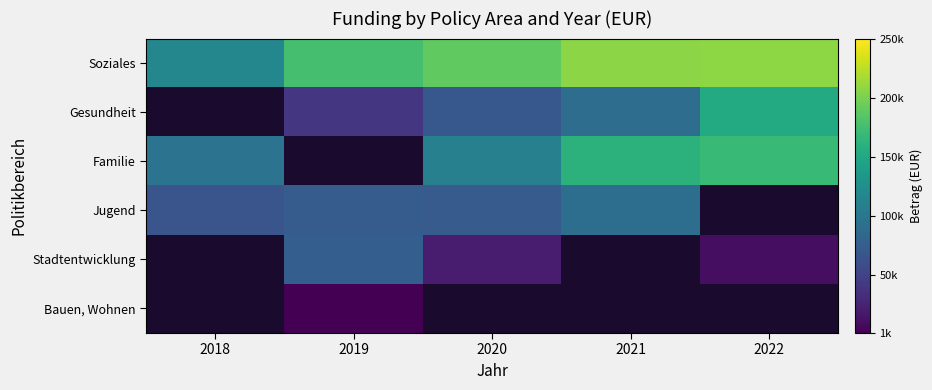

The Soziales series shows 116610.0 at 2018. True or false?

True